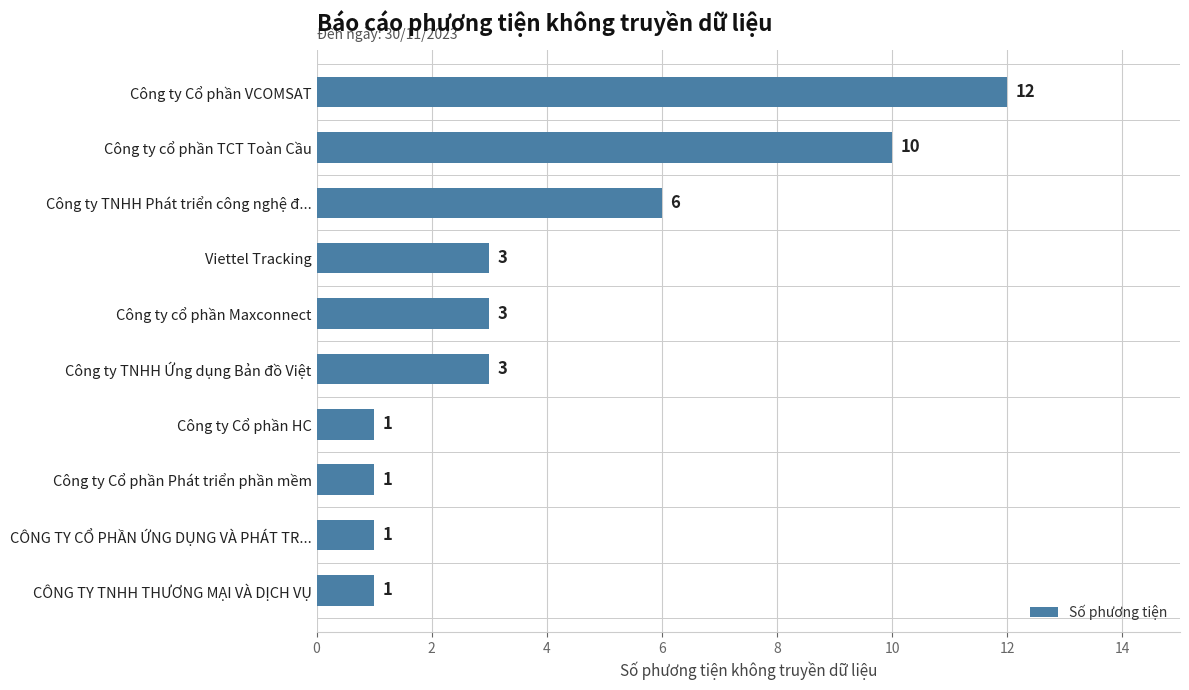

What is the change in value from Công ty TNHH Phát triển công nghệ đ... to CÔNG TY CỔ PHẦN ỨNG DỤNG VÀ PHÁT TR...?

-5